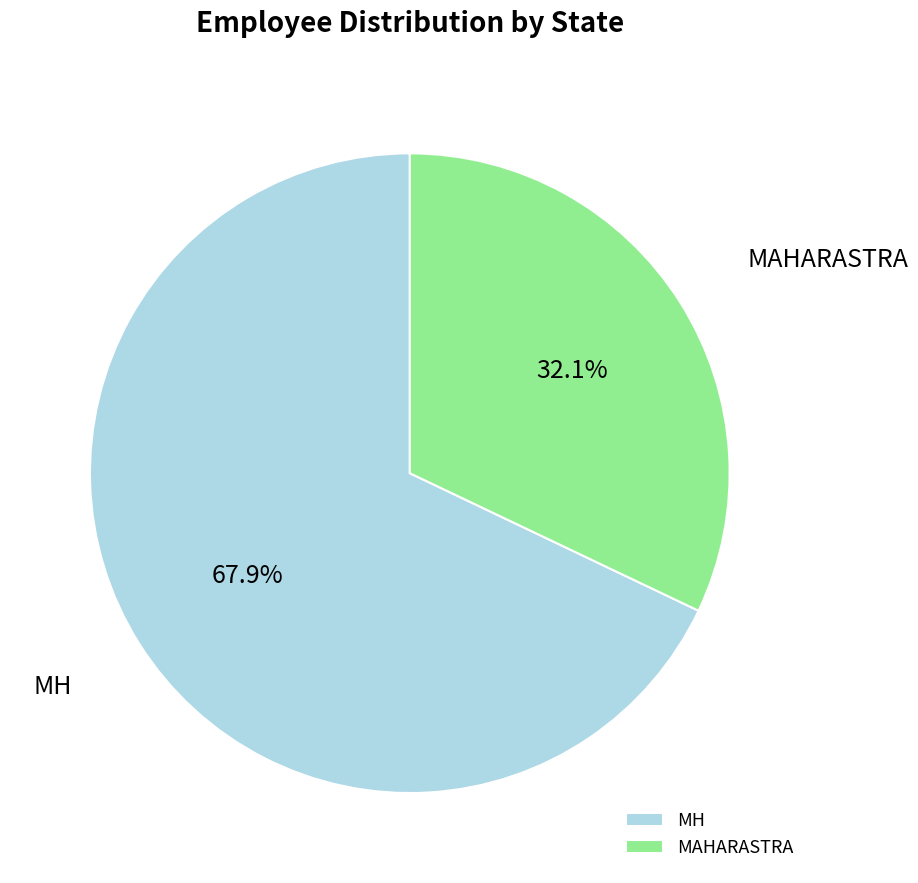

What is the smallest slice in the pie chart?

MAHARASTRA